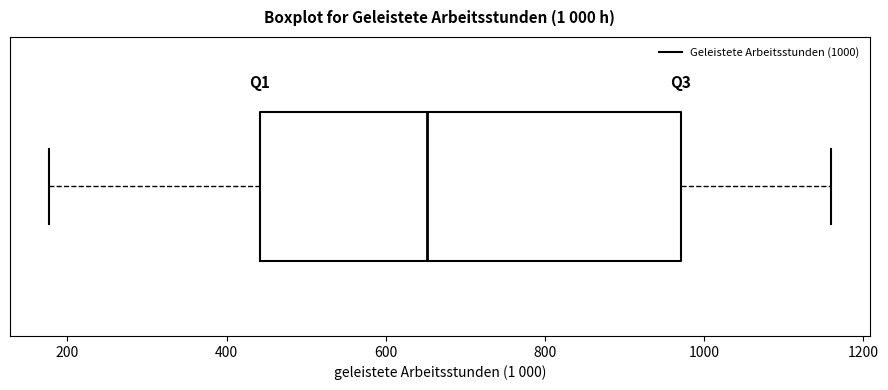

Where does the left whisker of the box end on the x-axis? The values are not printed on the chart, so give them approximately, as read against the axis.

180